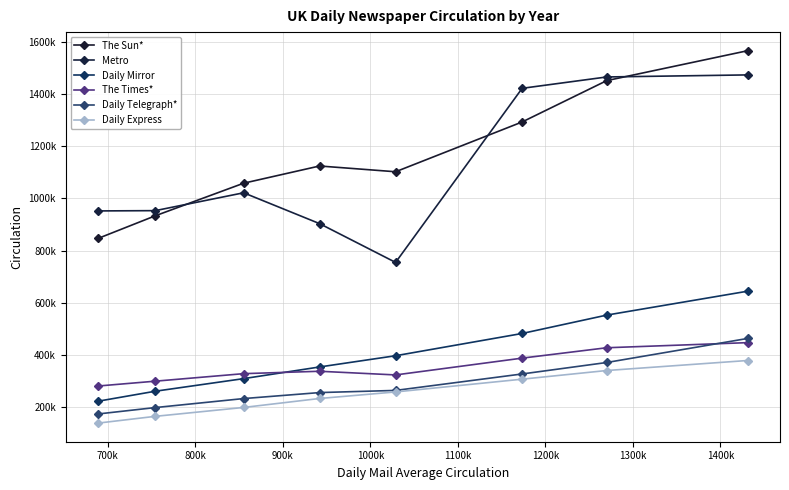

The Metro series shows 1585498.8 at 1200k. True or false?

False